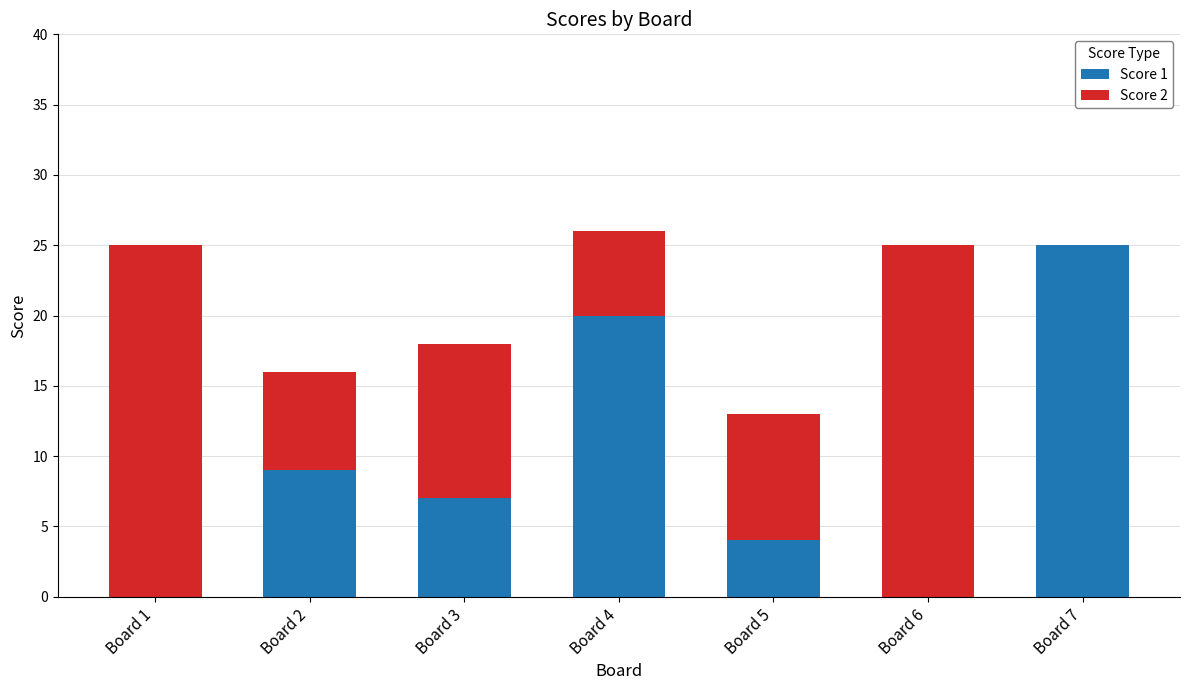

The Score 1 series shows 7 at Board 3. True or false?

True